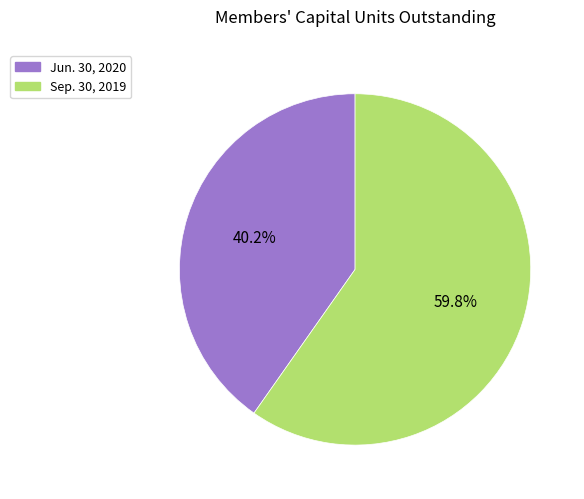

Does Sep. 30, 2019 represent more than half of the total?

Yes